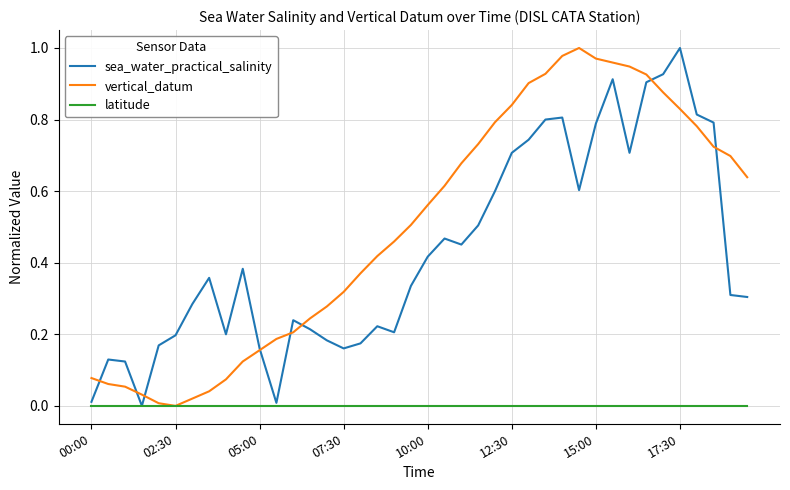

Which series has the largest total across all categories?

vertical_datum